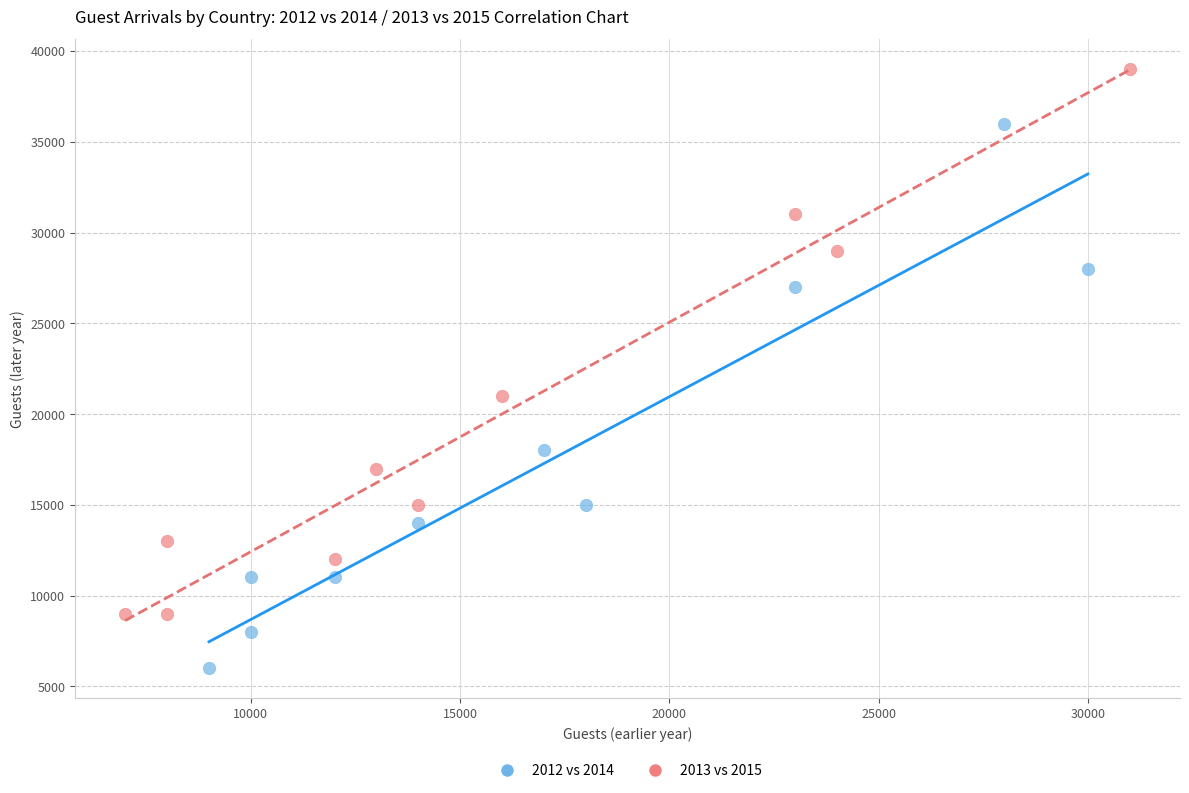

Which series reaches the minimum Y coordinate?

2012 vs 2014